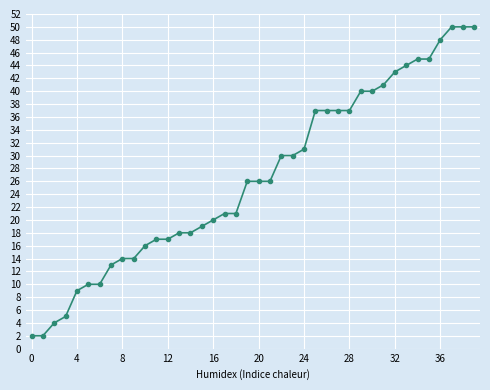

What is the sum of all values?

1063